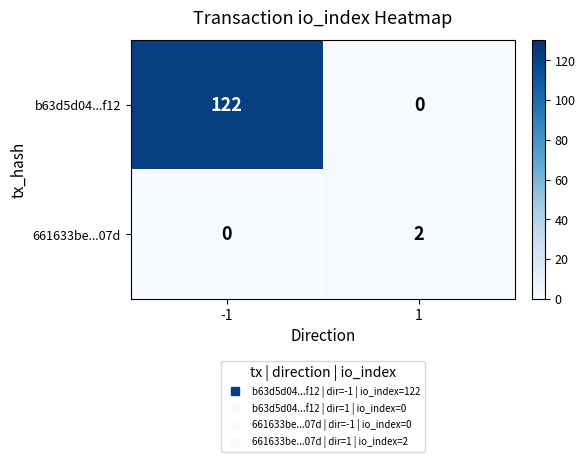

What is the difference between the highest and lowest values at -1?

122